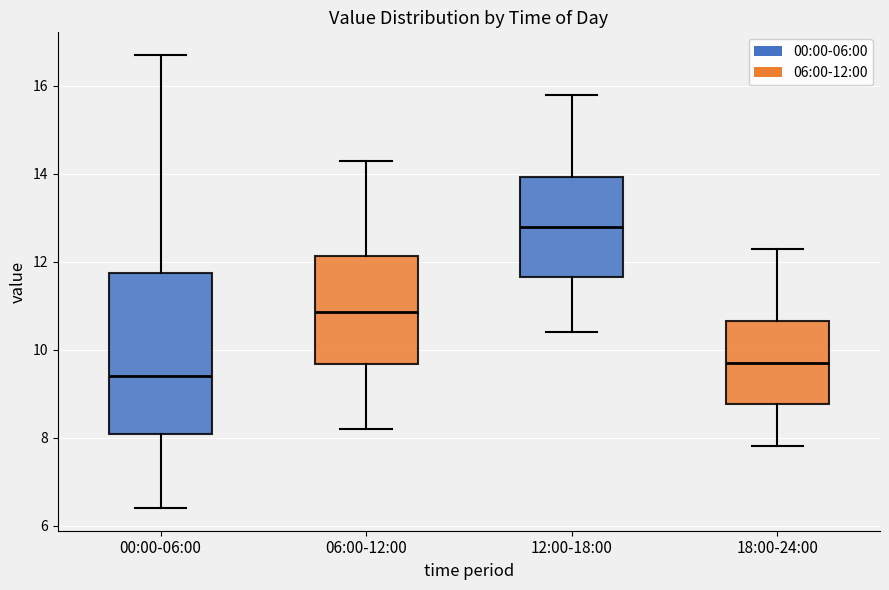

Reading left to right, read every box against the y-axis: the position of its median line, the range the box covers, and the ends of its whiskers. The values are not printed on the chart, so give them approximately, as read against the axis.

00:00-06:00: median 9.4, box 8.0 to 11.8, whiskers 6.4 to 16.8
06:00-12:00: median 10.8, box 9.6 to 12.2, whiskers 8.2 to 14.4
12:00-18:00: median 12.8, box 11.6 to 14.0, whiskers 10.4 to 15.8
18:00-24:00: median 9.8, box 8.8 to 10.6, whiskers 7.8 to 12.4